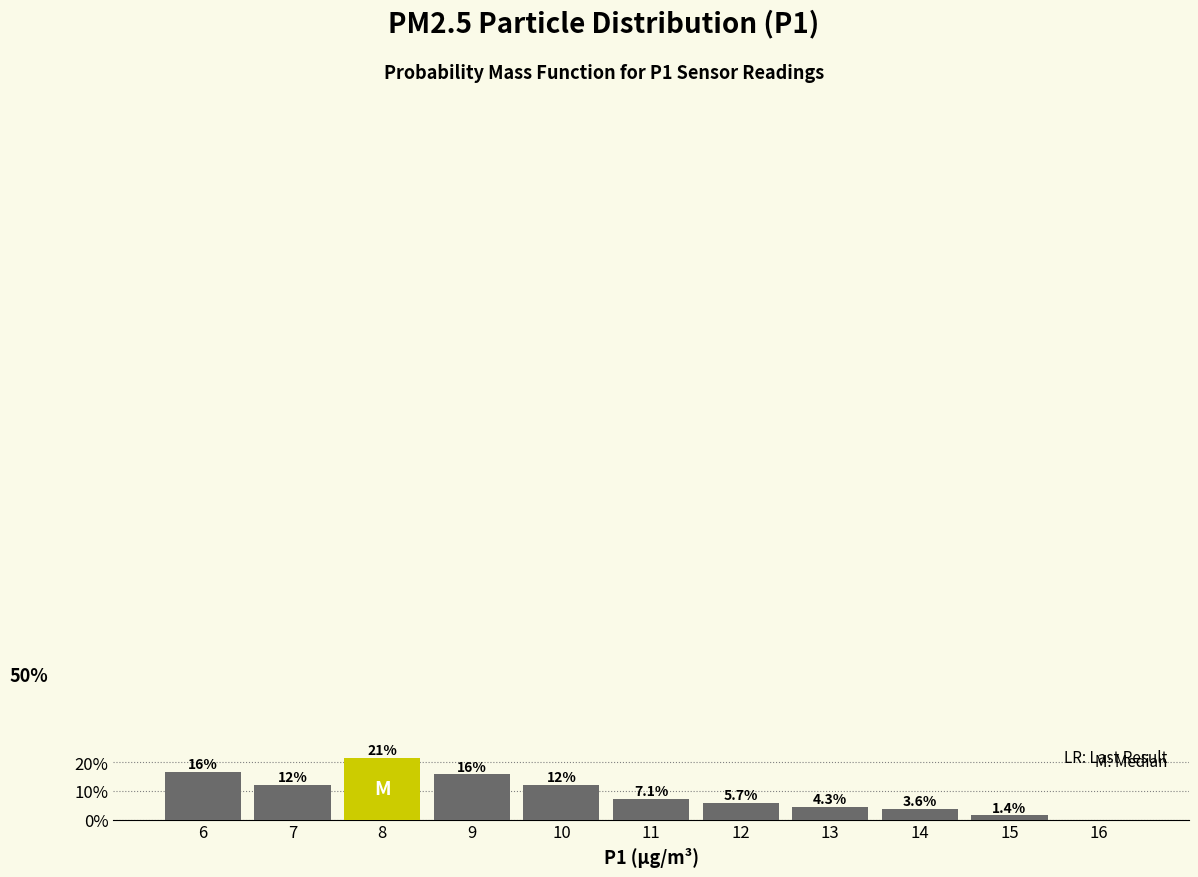

Reading left to right, what are all the values shown in this chart?

6=16.4	7=12.1	8=21.4	9=15.7	10=12.1	11=7.1	12=5.7	13=4.3	14=3.6	15=1.4	16=0.0